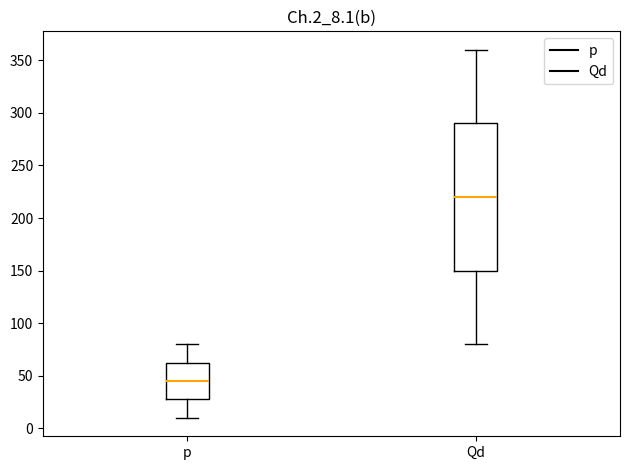

Where does the upper whisker of the box for Qd end on the y-axis? The values are not printed on the chart, so give them approximately, as read against the axis.

360